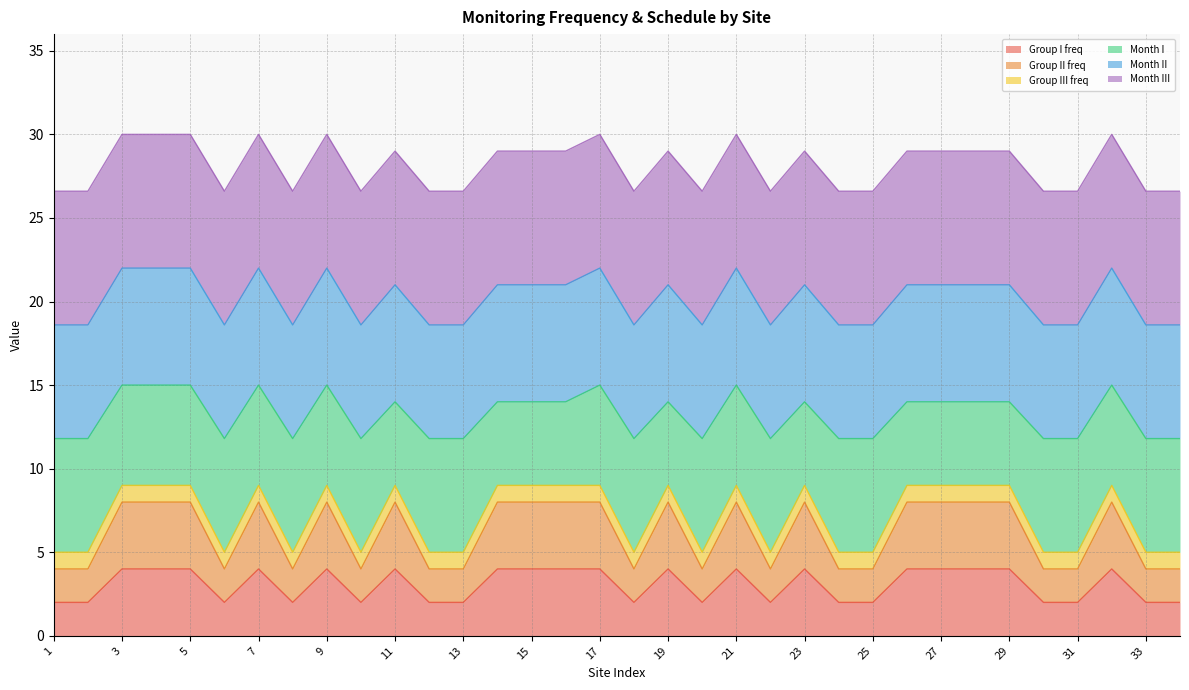

Where is the first local minimum for Month II?

6